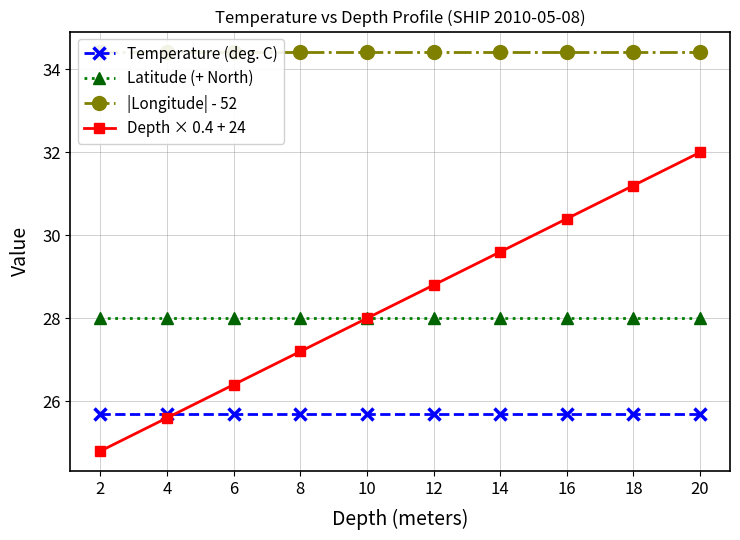

Is it true that Depth × 0.4 + 24 equals 25.6 at 4?

True